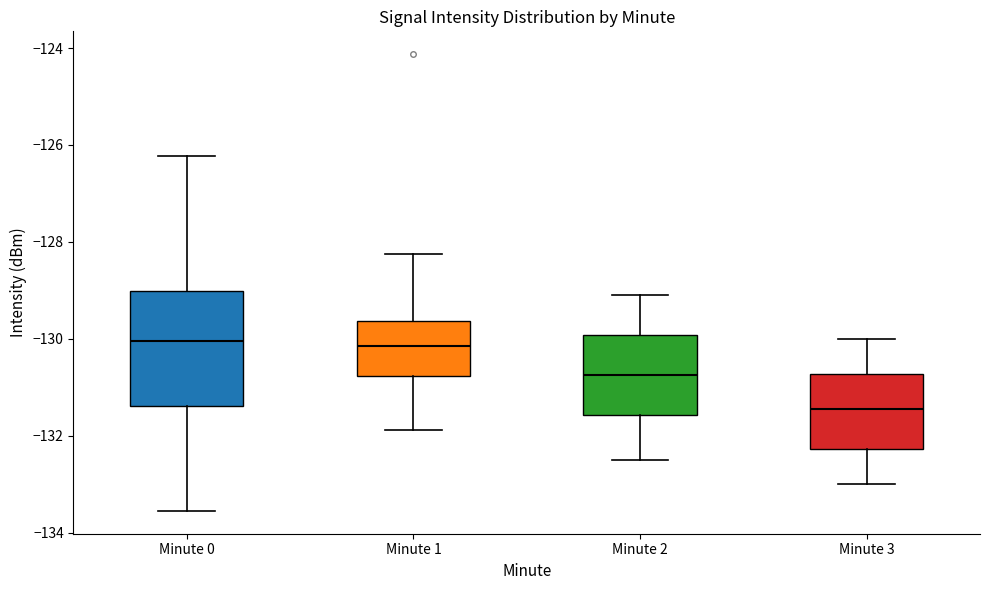

Where does the median line of the box for Minute 2 sit on the y-axis? The values are not printed on the chart, so give them approximately, as read against the axis.

-130.8